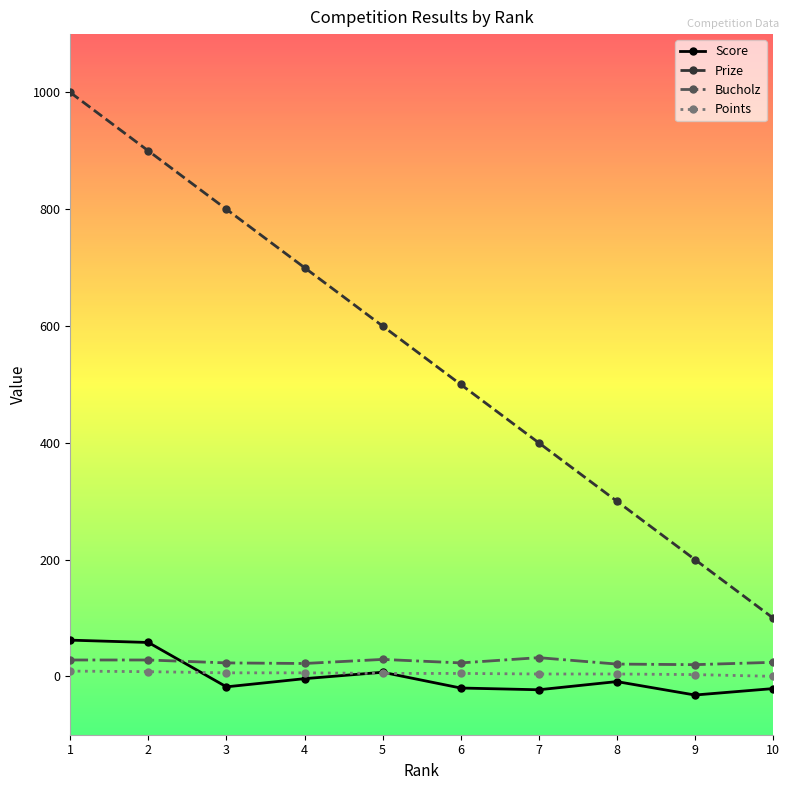

What is the approximate value of Score at 8?

-9